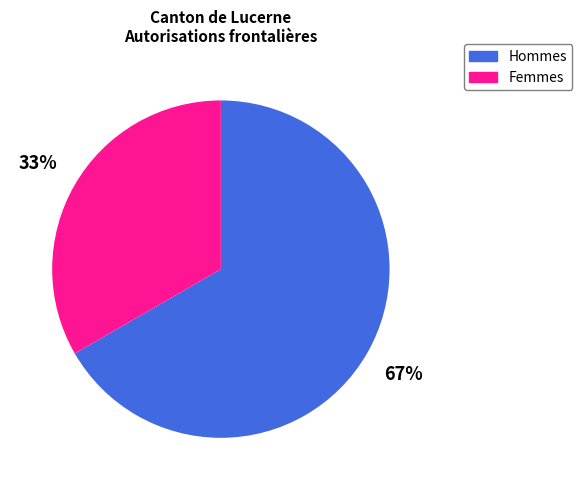

Does any single category account for the majority?

Yes